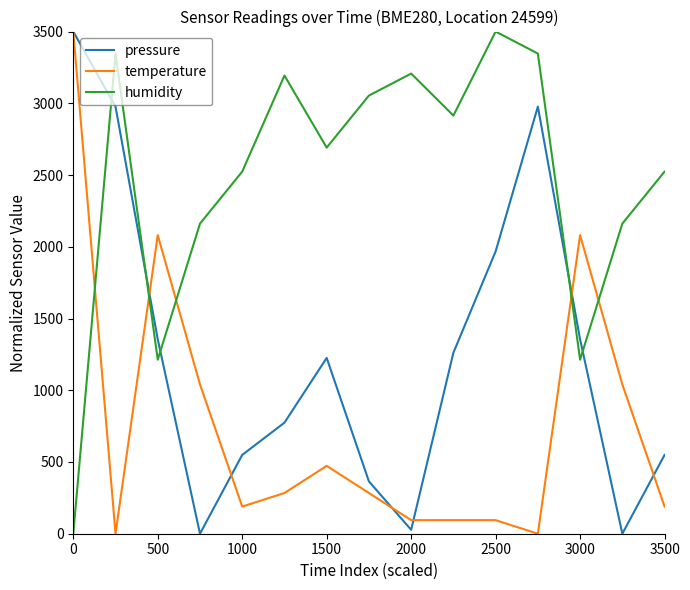

True or false: pressure and humidity intersect in this chart.

True